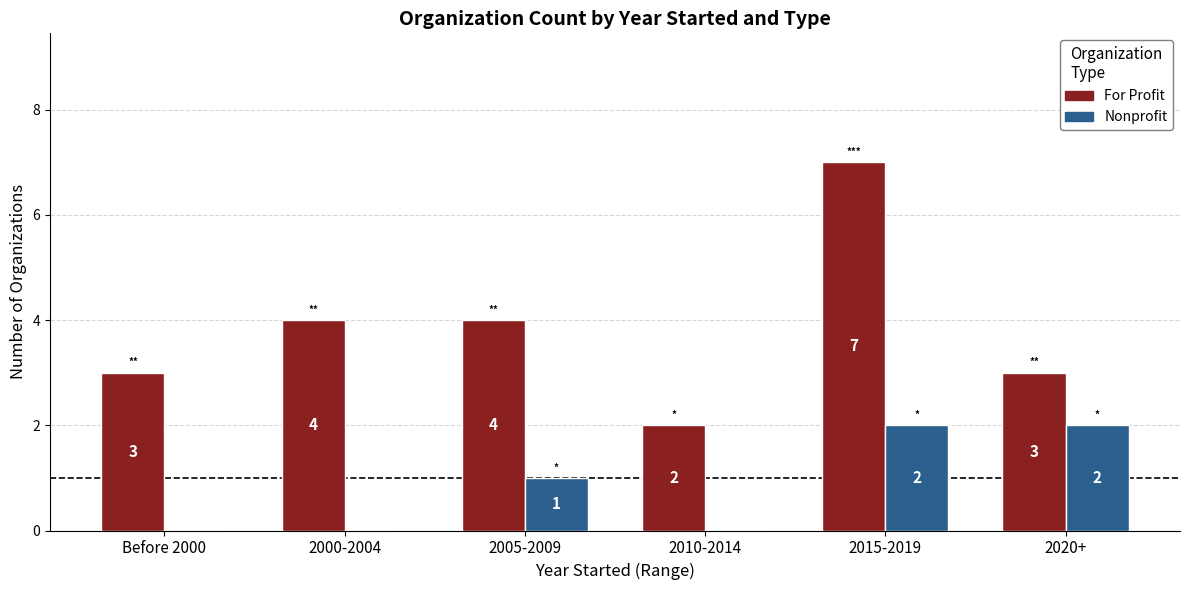

How many Nonprofit values are between 0 and 2?

6